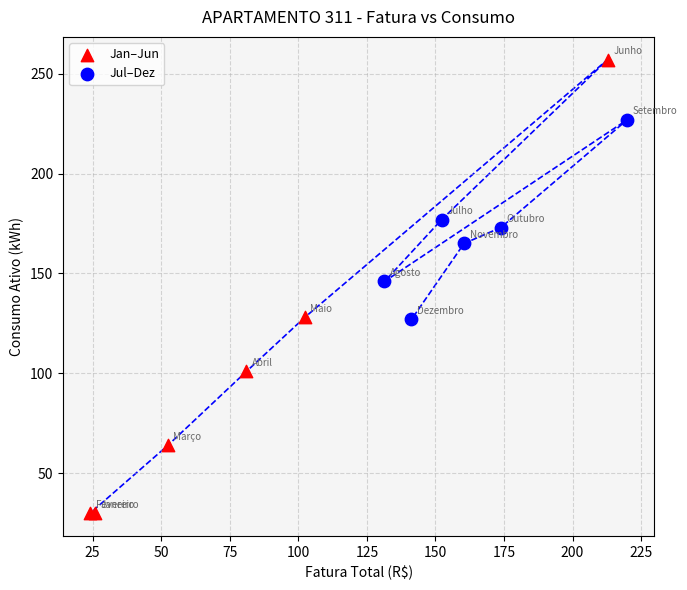

Which series has the widest spread of Y values?

Jan–Jun